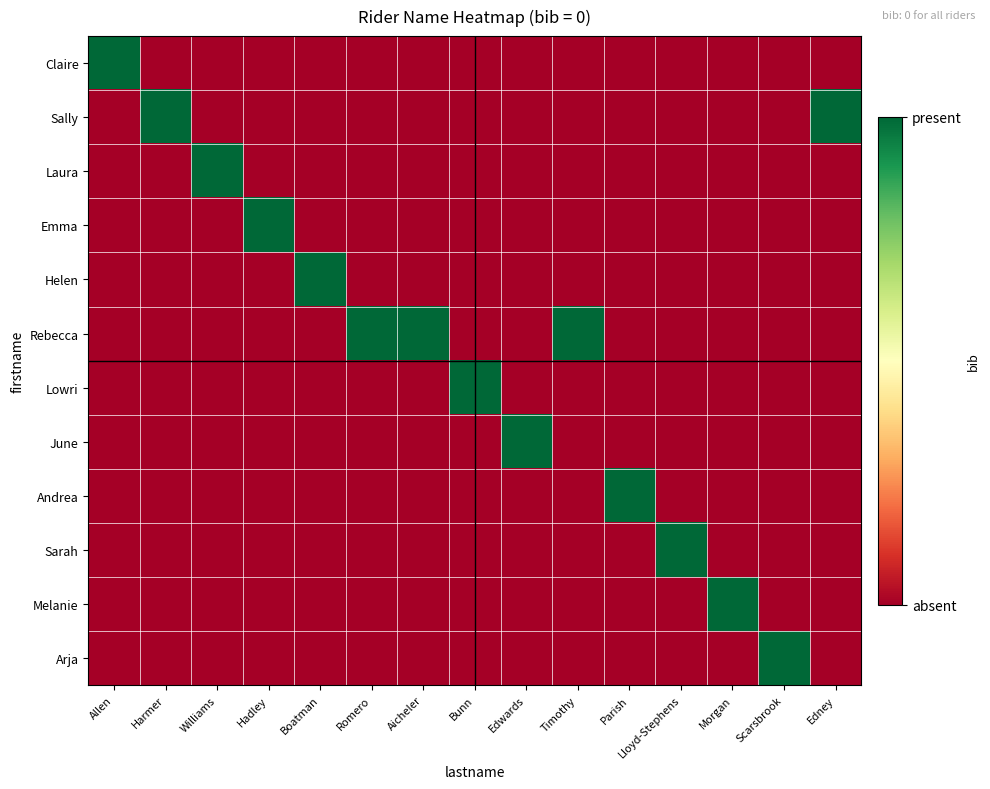

At which category does the chart reach its minimum across all series?

Harmer